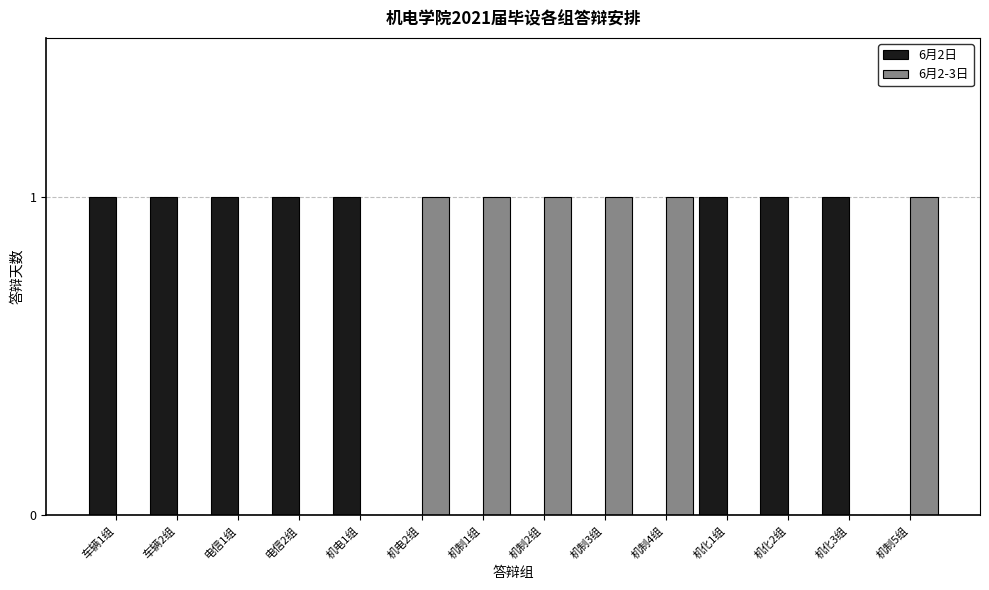

What is the sum of all 6月2日 values?

8